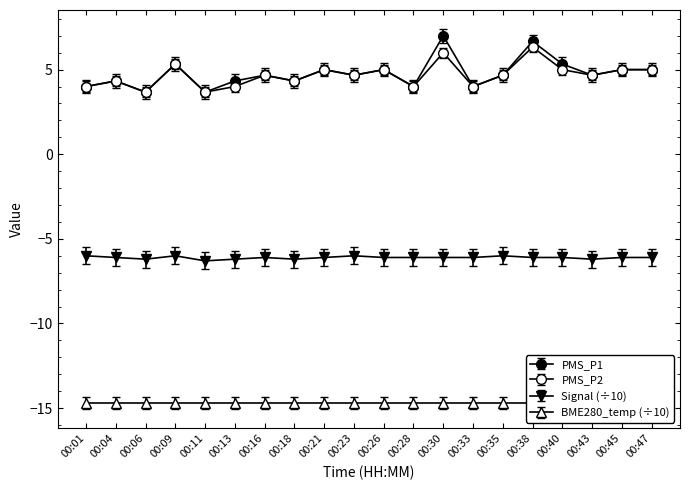

At how many categories does at least one series exceed 2?

20